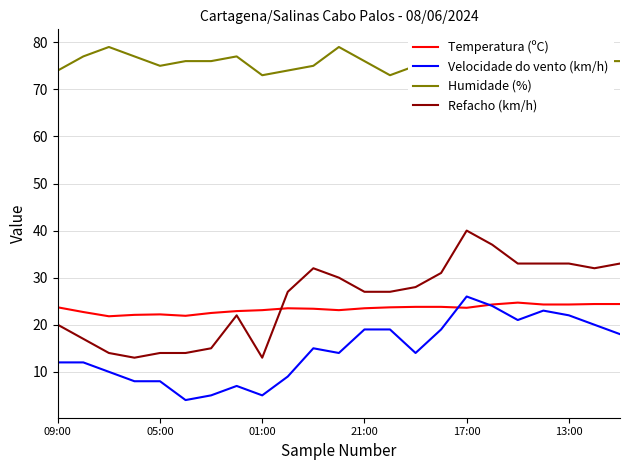

True or false: Humidade (%) and Velocidade do vento (km/h) intersect in this chart.

False